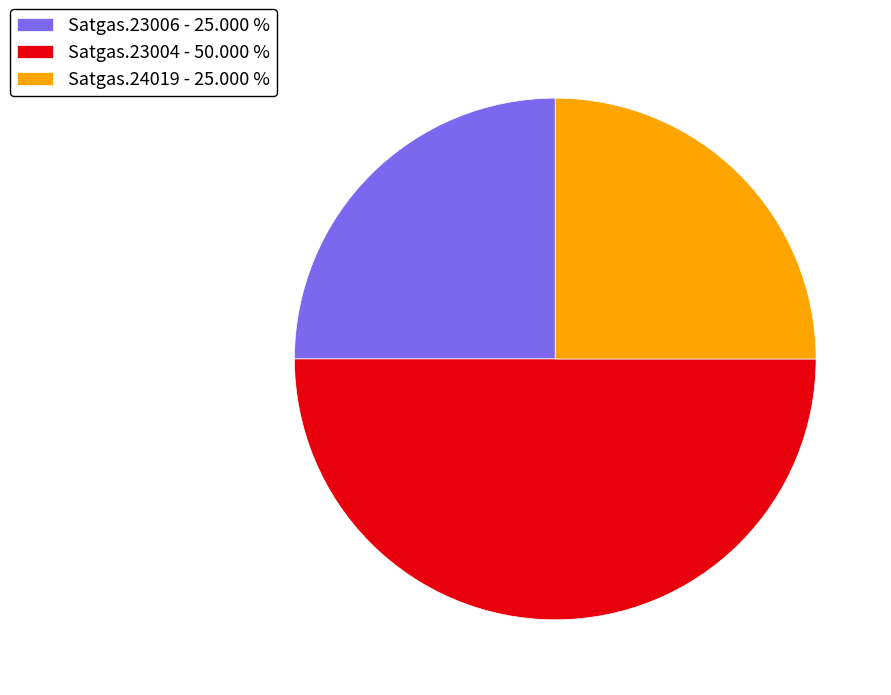

Does Satgas.23006 account for over 50% of the chart?

No